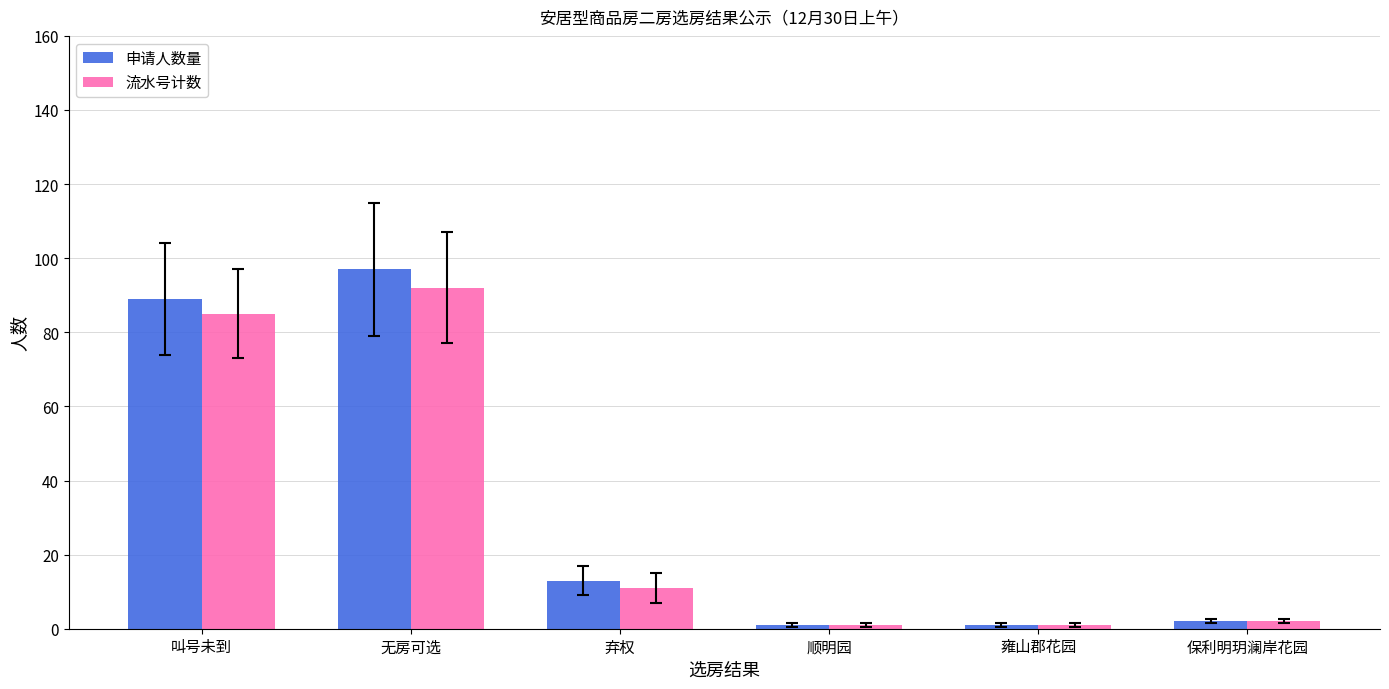

Reading left to right, what are all the values shown in this chart?

申请人数量: 89	97	13	1	1	2
流水号计数: 85	92	11	1	1	2